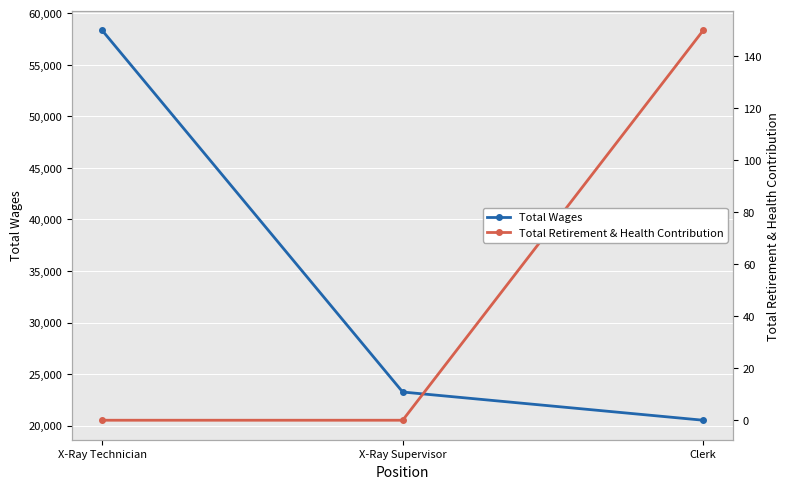

Which has a higher value, Clerk or X-Ray Supervisor?

X-Ray Supervisor